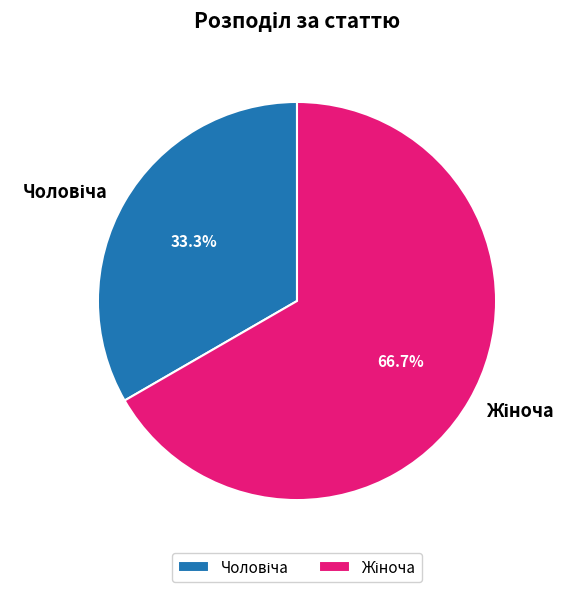

Is there any slice that represents more than half of the pie?

Yes